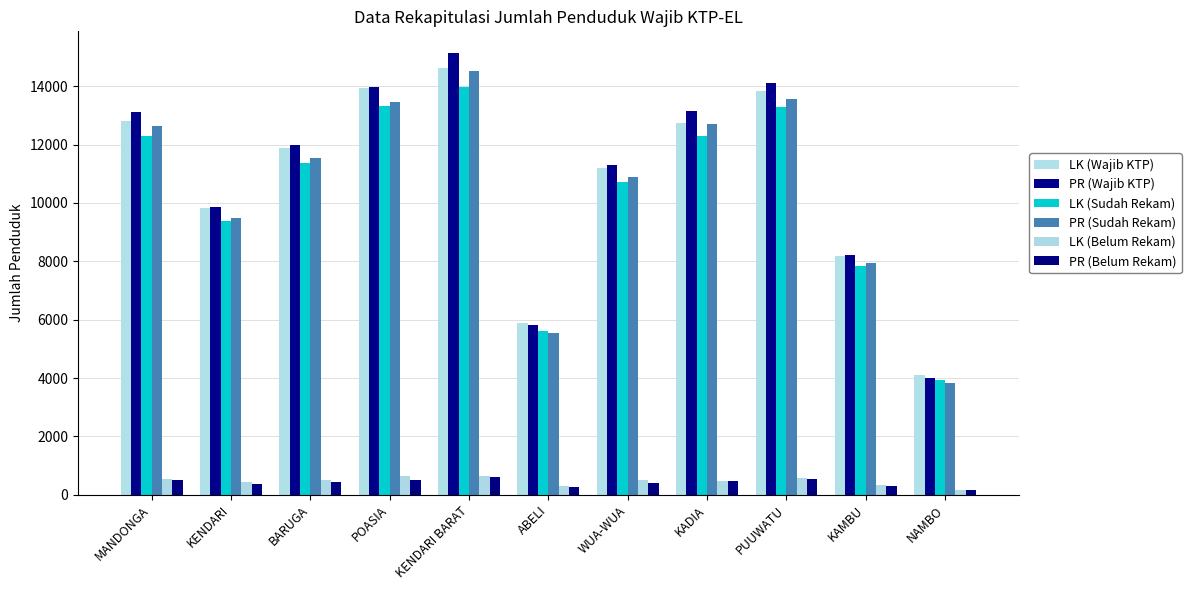

Which series has the widest spread of values?

PR (Wajib KTP)